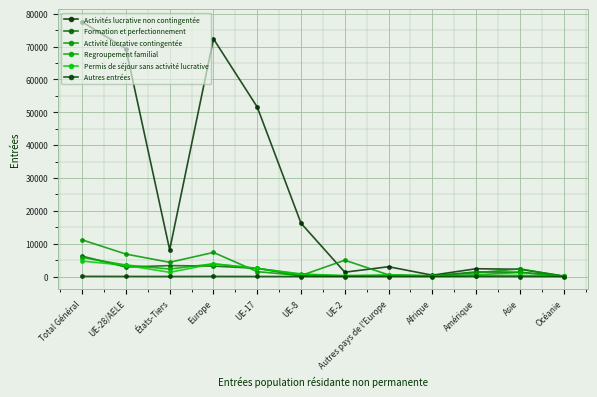

Is the value of Formation et perfectionnement at Afrique greater than the value of Activités lucrative non contingentée at Amérique?

No